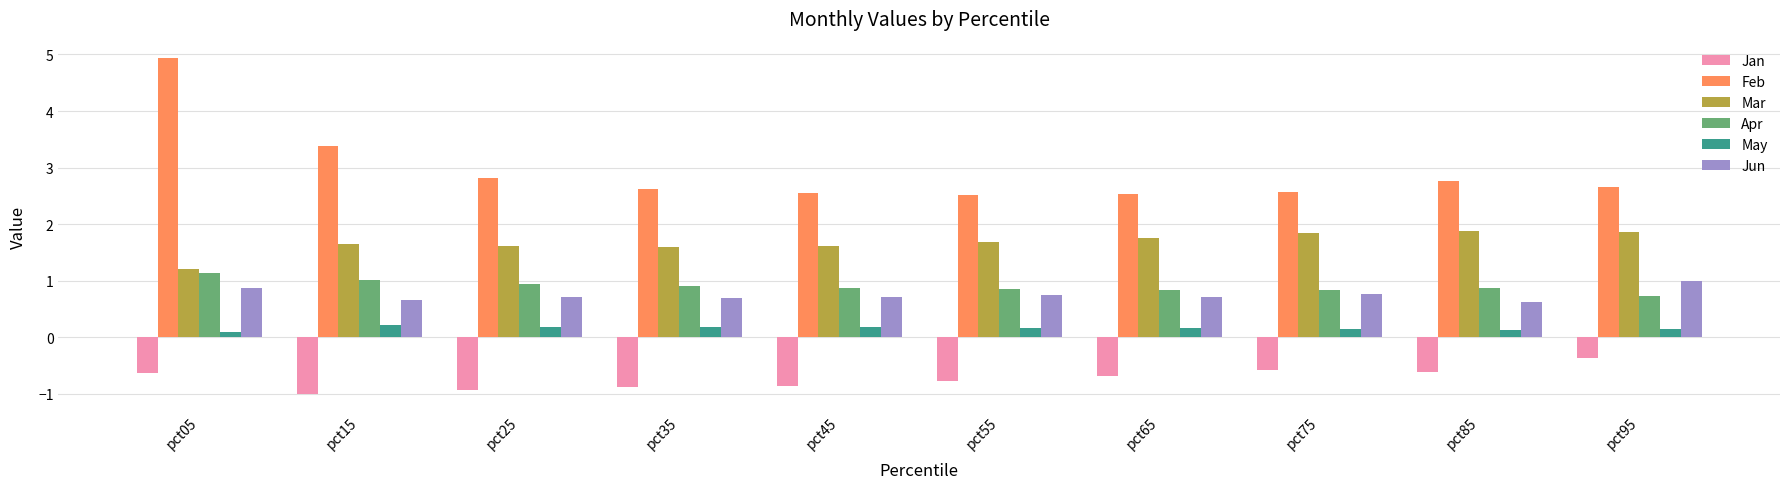

What are all the series names shown in the legend?

Jan, Feb, Mar, Apr, May, Jun